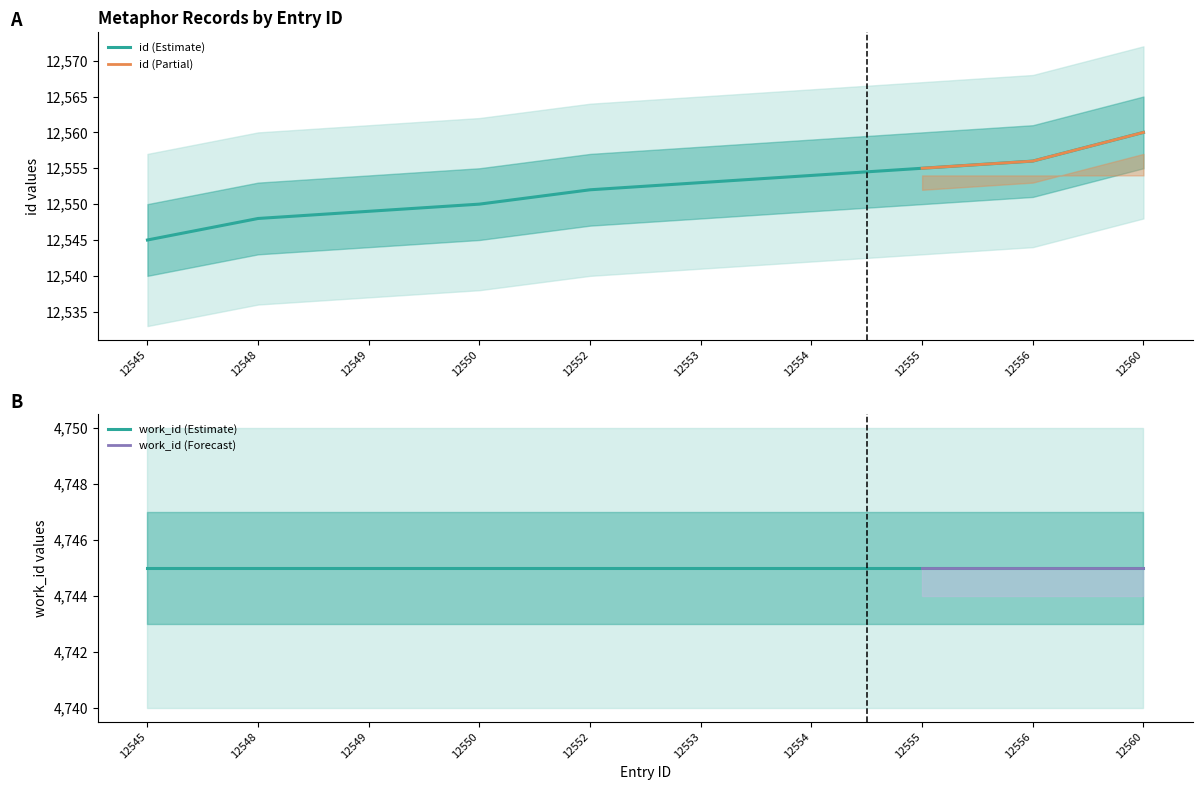

At which label does id (Estimate) reach its minimum?

12545